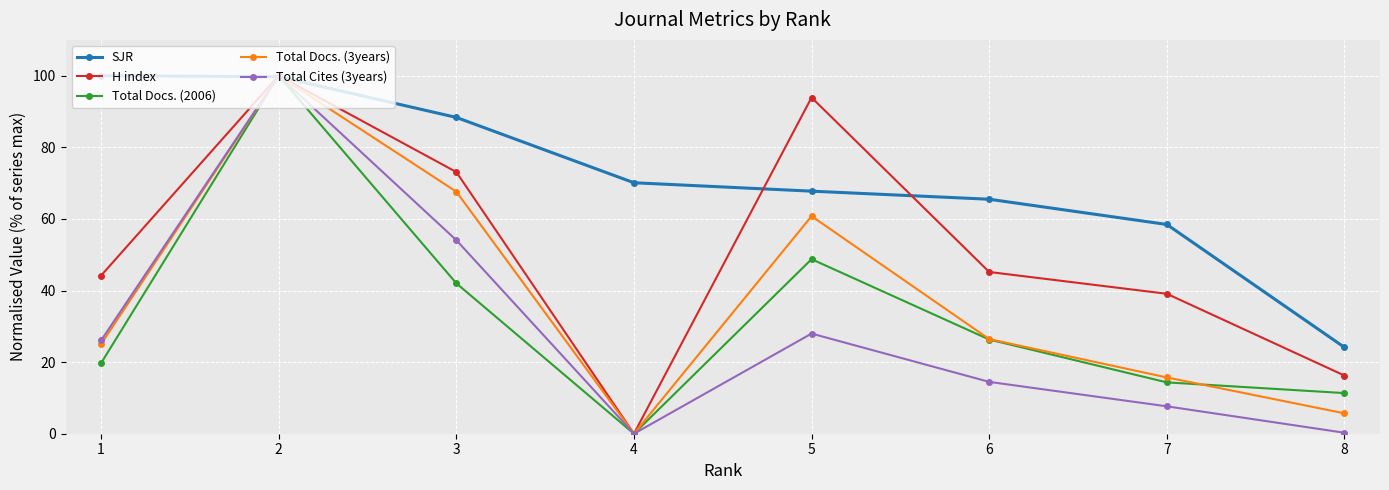

What value does the H index series have at 1?

44.2